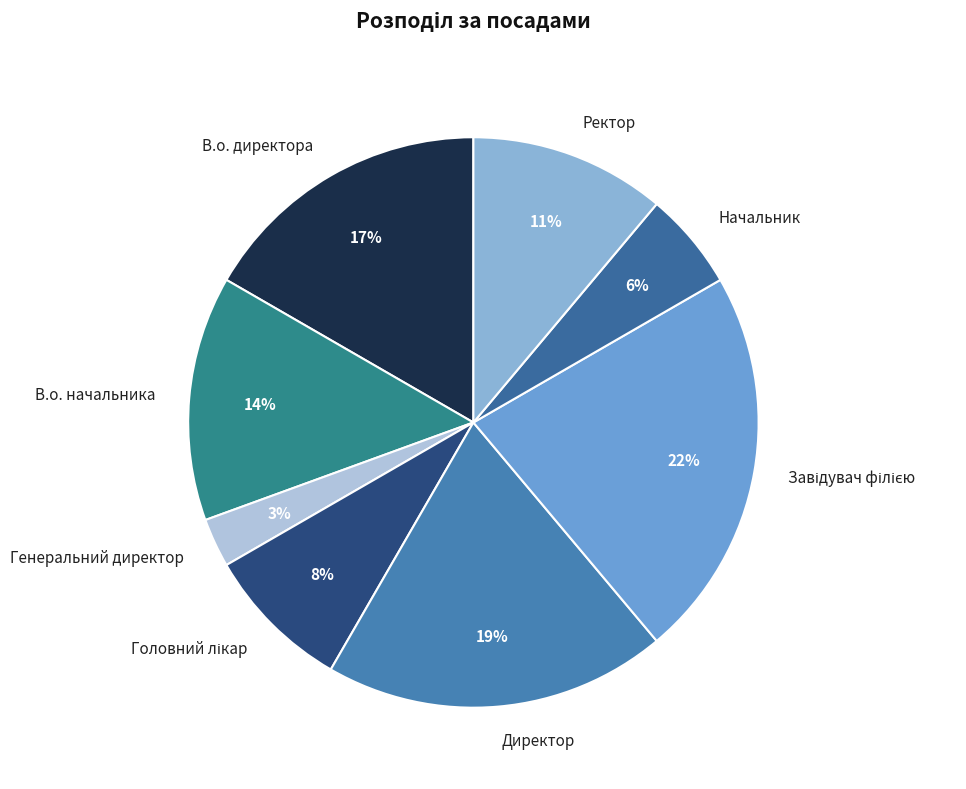

To the nearest percent, what is the average slice percentage?

12%